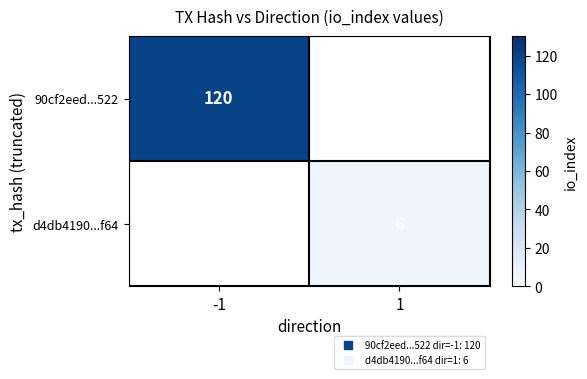

Which series has the largest range (max minus min)?

90cf2eed...522